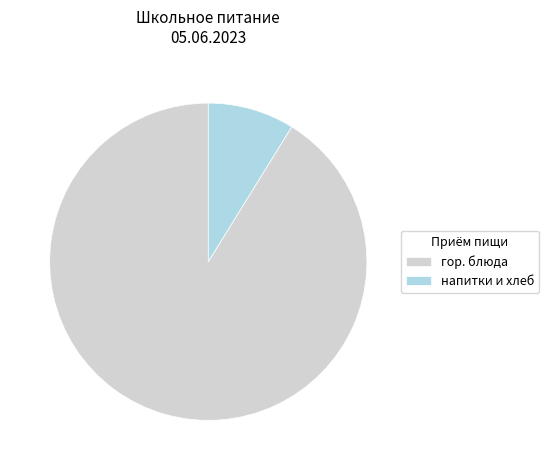

Which has a higher value, гор. блюда or напитки и хлеб?

гор. блюда